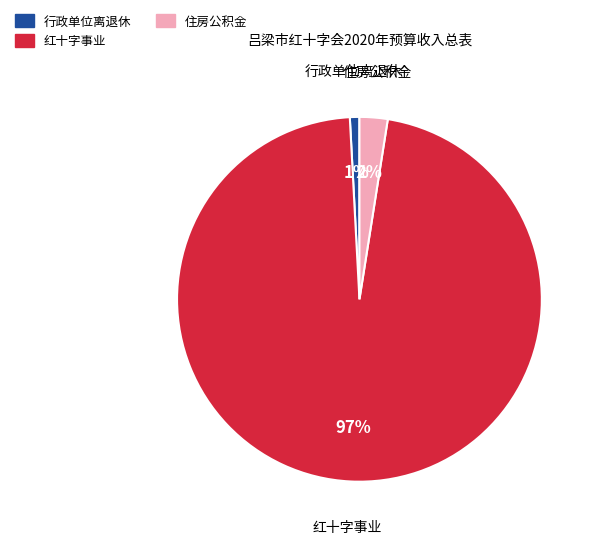

Is it true that 住房公积金 is 13% of the pie?

False